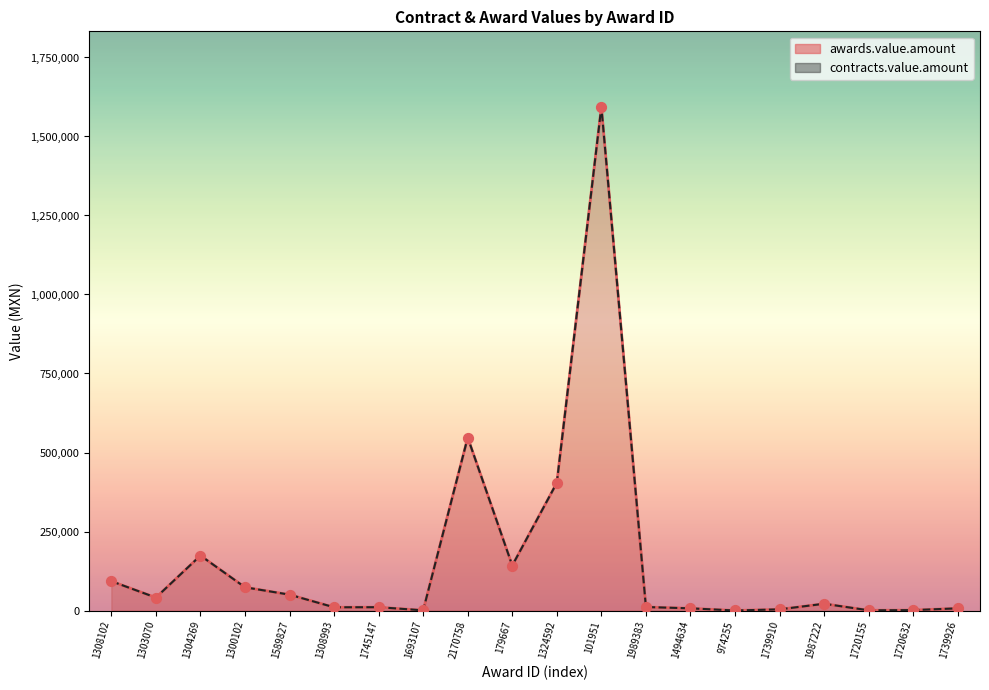

What is the total value across all series at 1720632?

2491.3